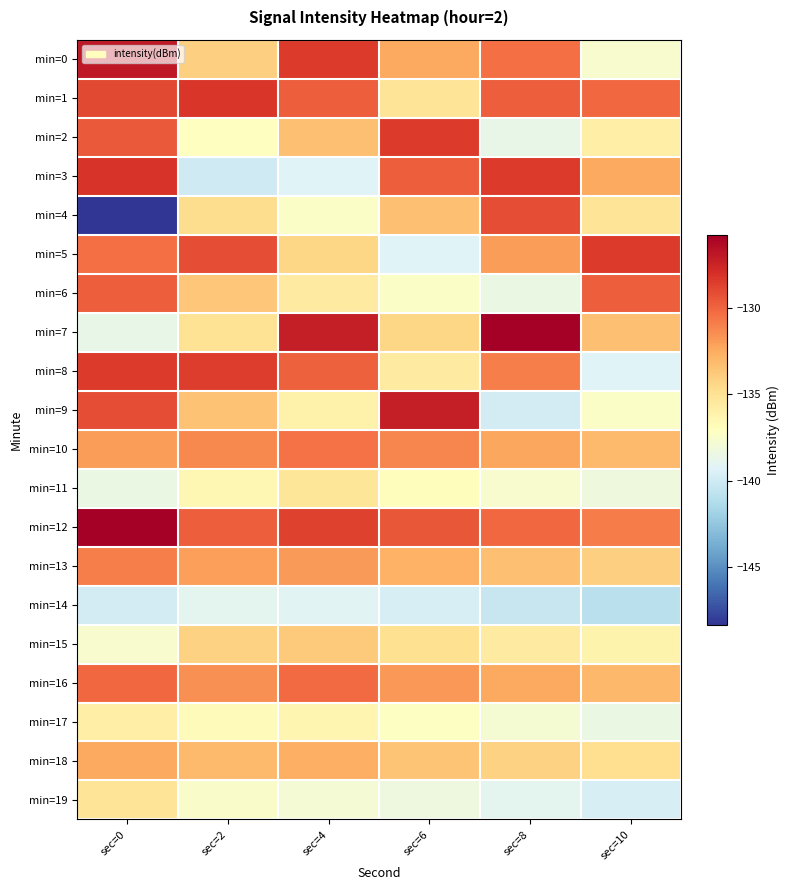

How many data points does each series have?

6